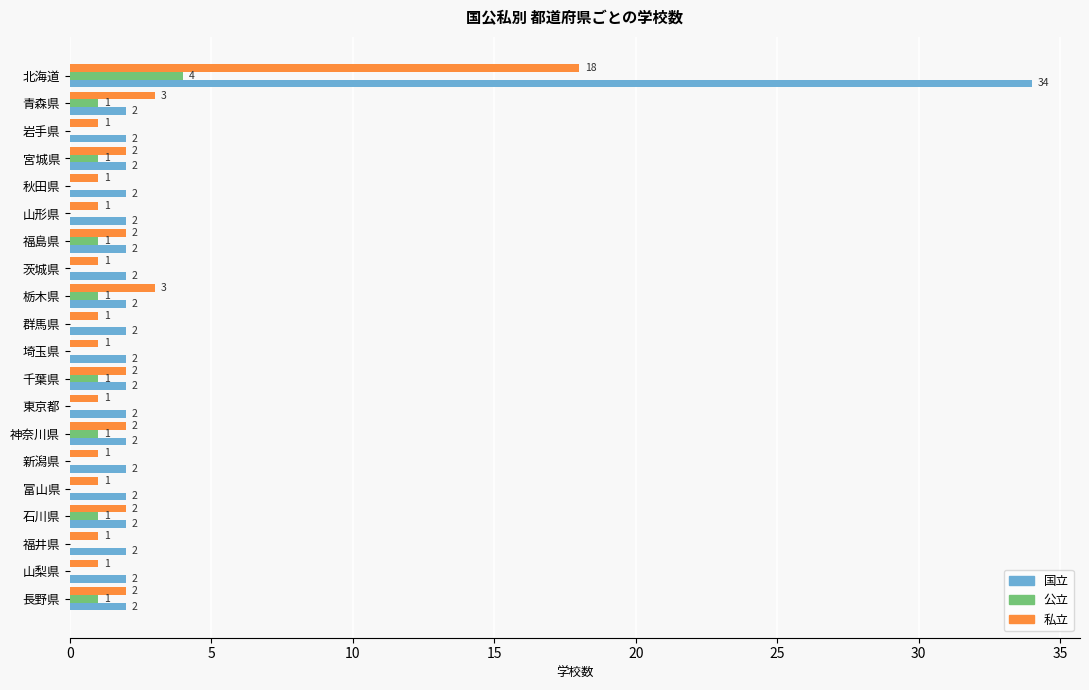

The value of 私立 at 北海道 is 18. True or false?

True